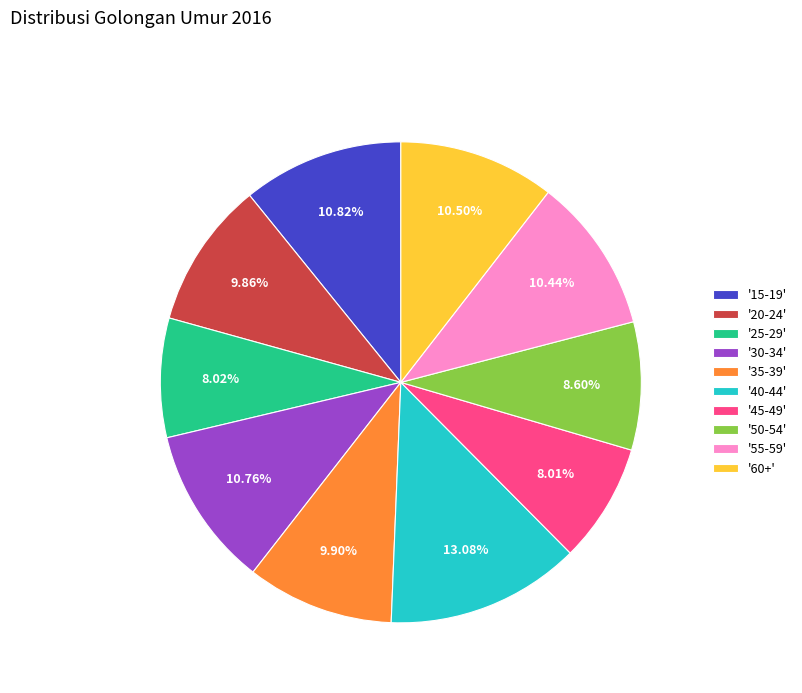

Between '50-54' and '20-24', which is larger?

'20-24'